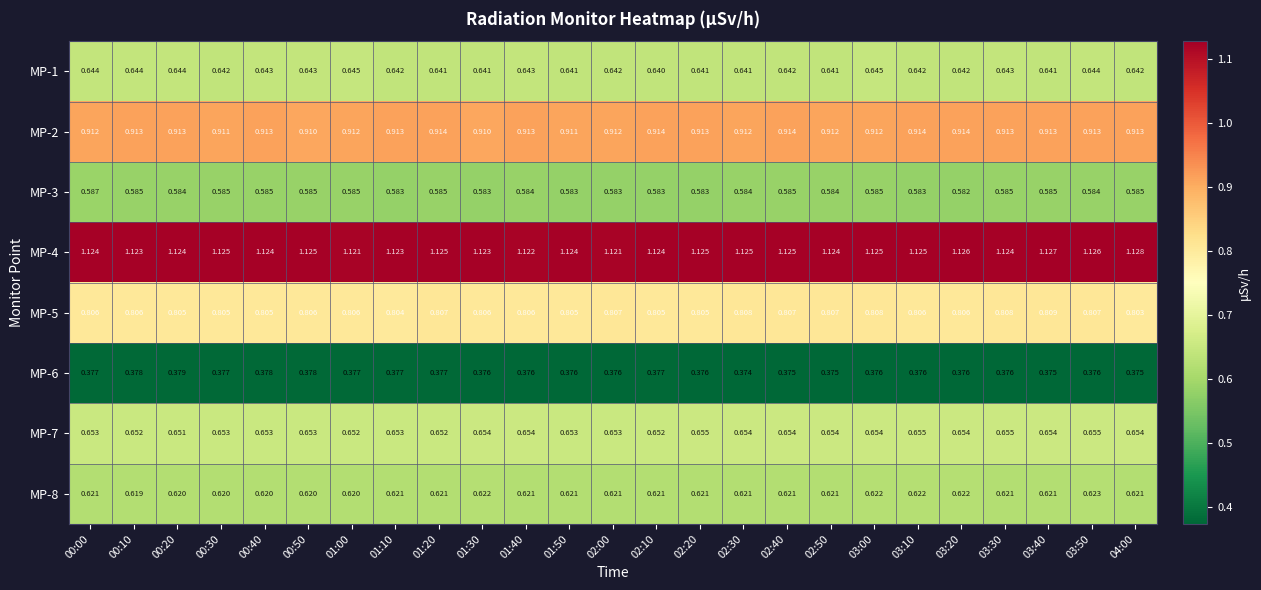

What is the total value across all series at 00:20?

5.7